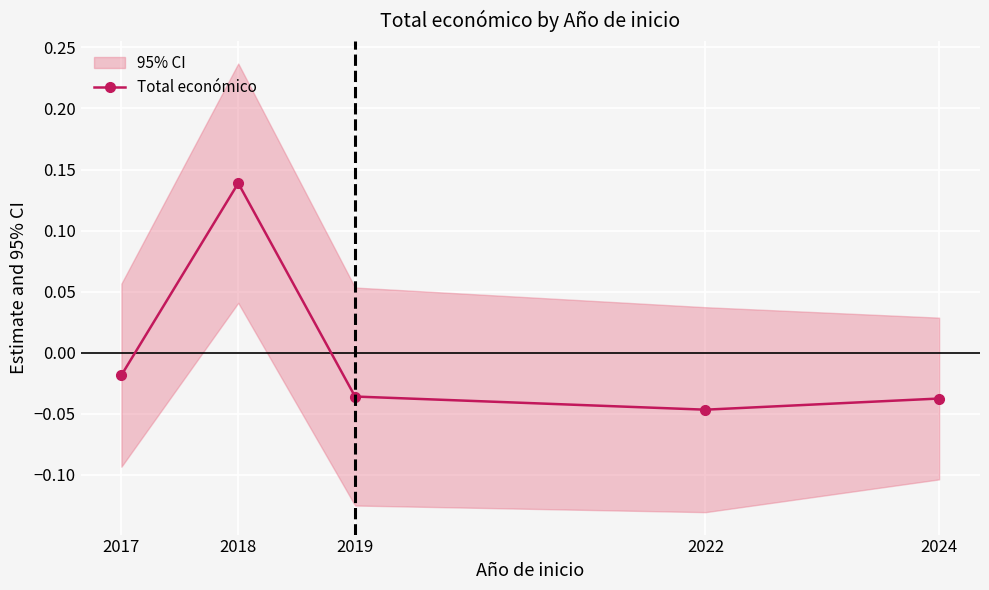

At which category does the chart reach its peak across all series?

2018